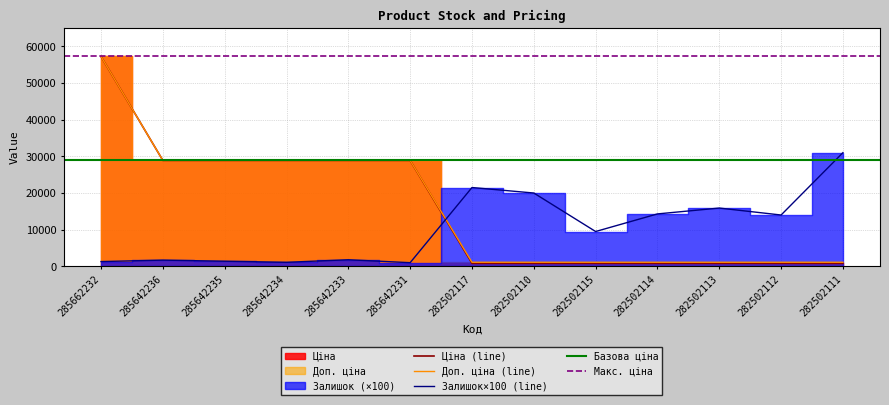

Which series has the largest total across all categories?

Доп. ціна